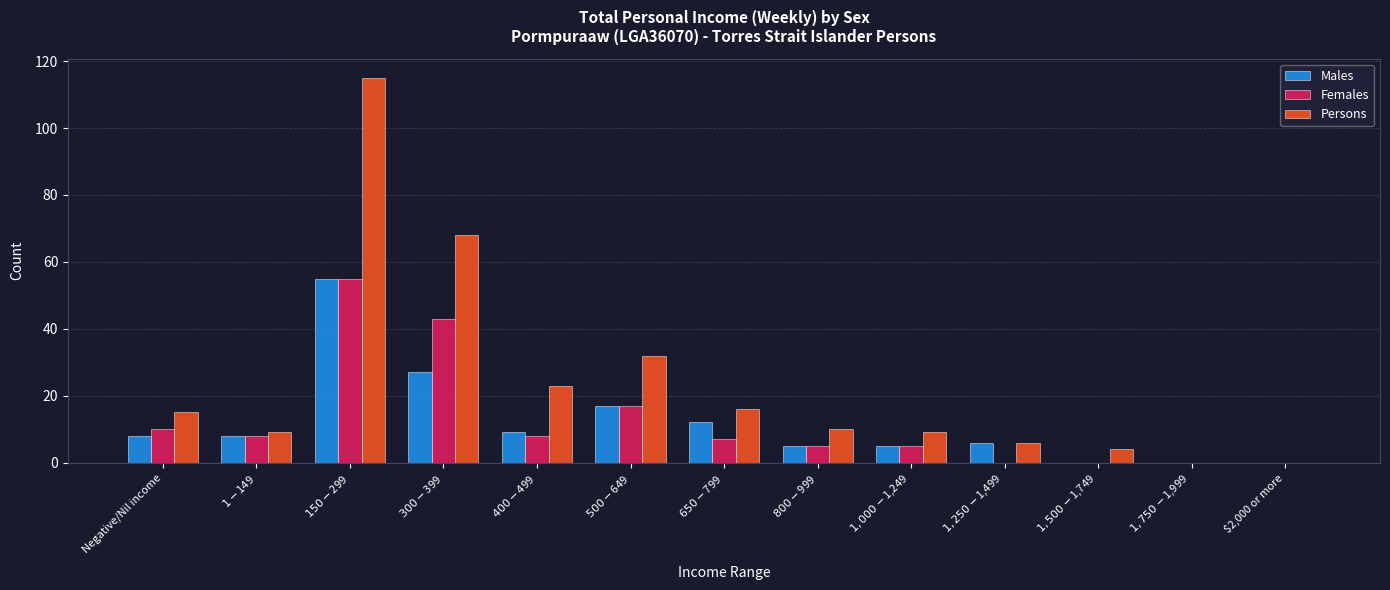

What is the sum of all Females values?

158